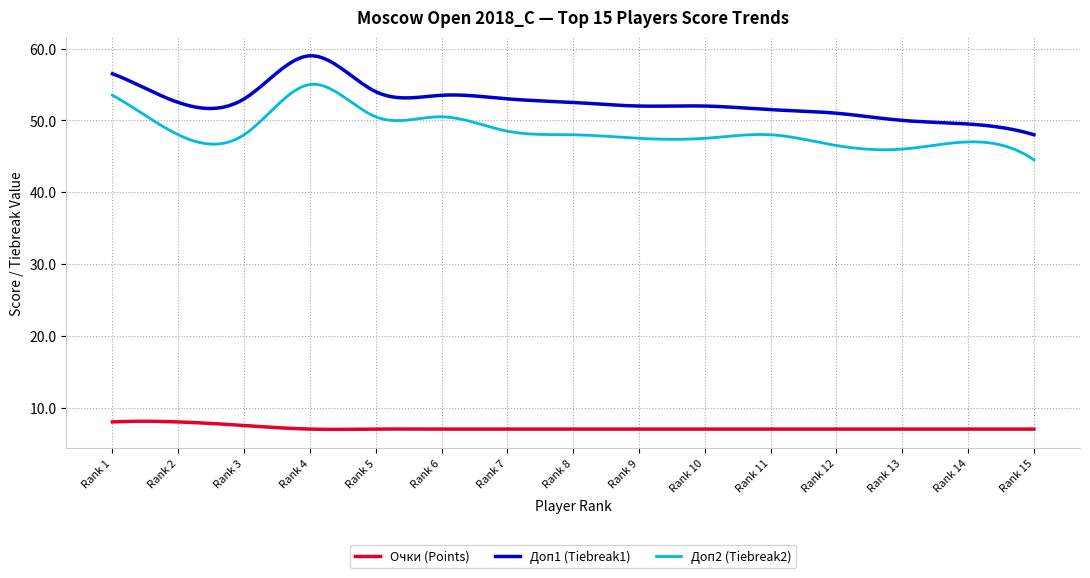

What is the maximum value shown in the chart?

59.0